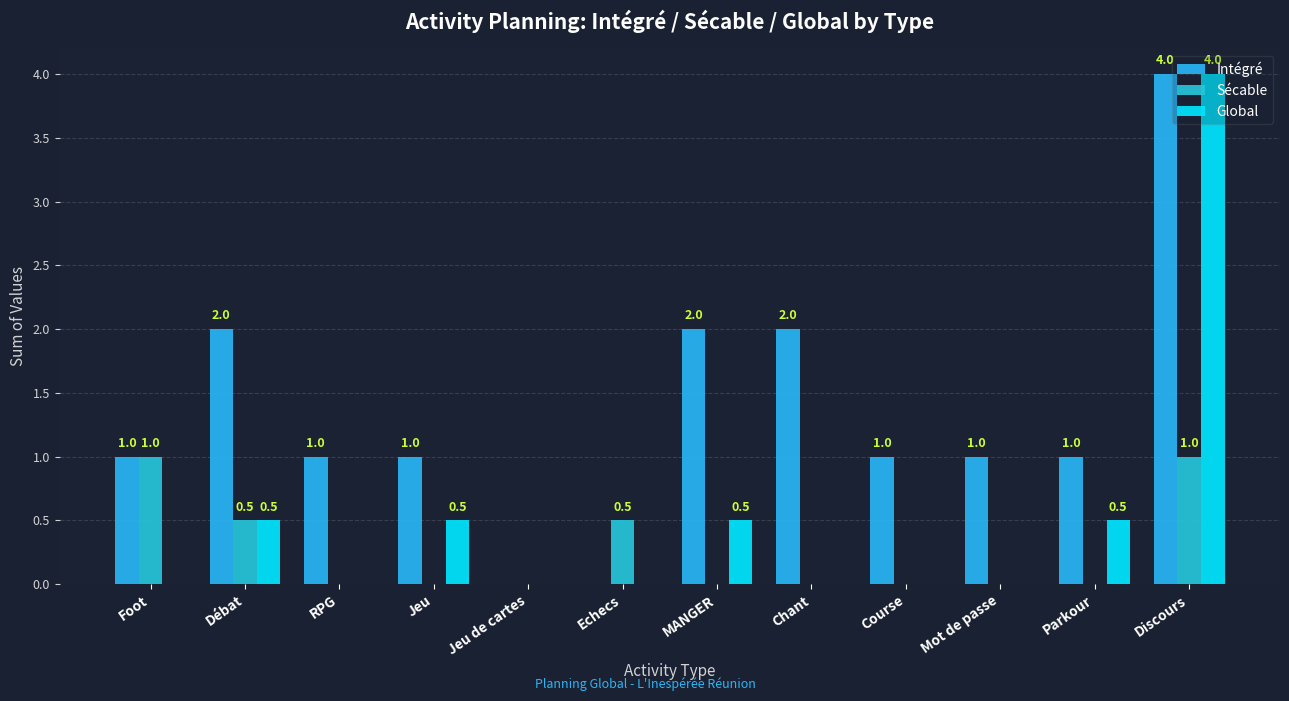

How many values in the Global series exceed 0?

5